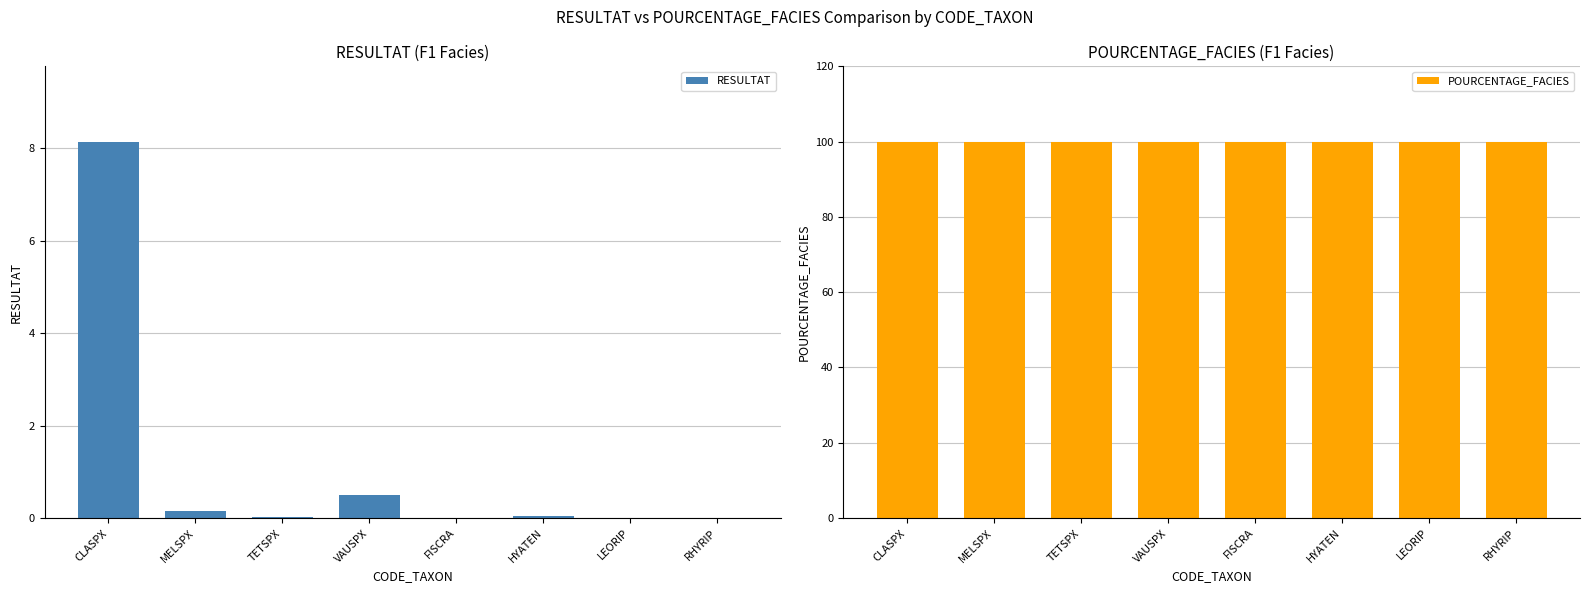

Reading right to left, list all the values displayed in this chart.

RESULTAT: RHYRIP=0.0	LEORIP=0.0	HYATEN=0.1	FISCRA=0.0	VAUSPX=0.5	TETSPX=0.0	MELSPX=0.2	CLASPX=8.1
POURCENTAGE_FACIES: RHYRIP=100.0	LEORIP=100.0	HYATEN=100.0	FISCRA=100.0	VAUSPX=100.0	TETSPX=100.0	MELSPX=100.0	CLASPX=100.0